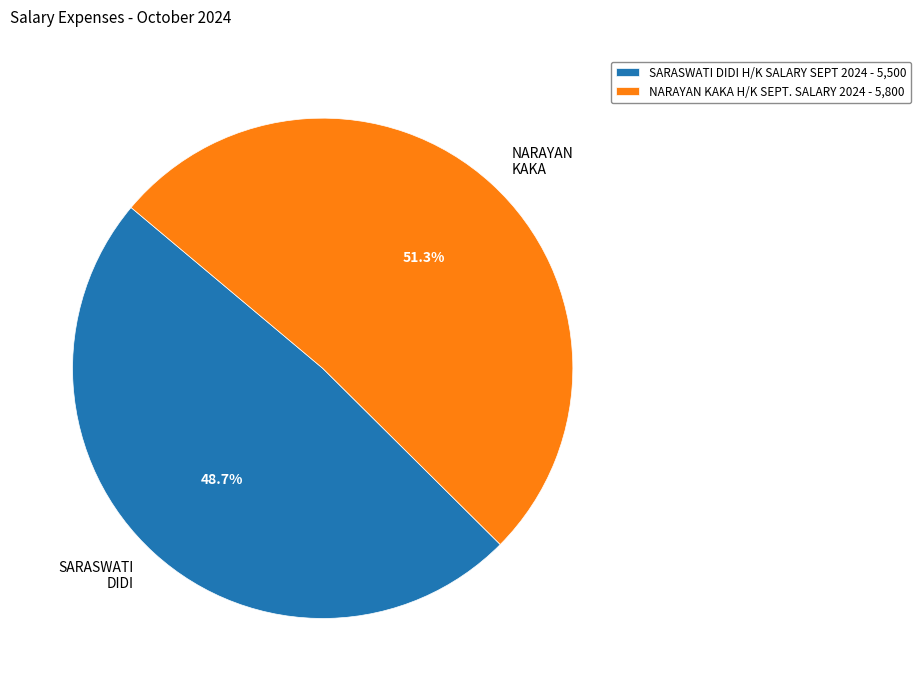

Is it true that SARASWATI DIDI H/K SALARY SEPT 2024 is 49% of the pie?

True